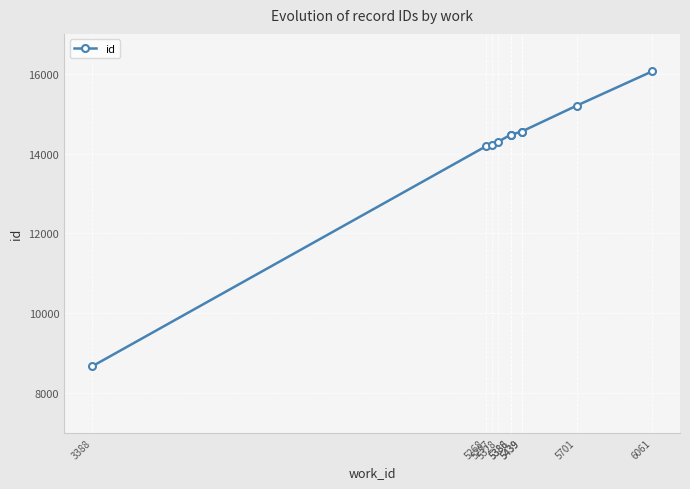

Reading left to right, list all the values displayed in this chart.

8670	14183	14225	14302	14473	14475	14552	14553	15201	16059